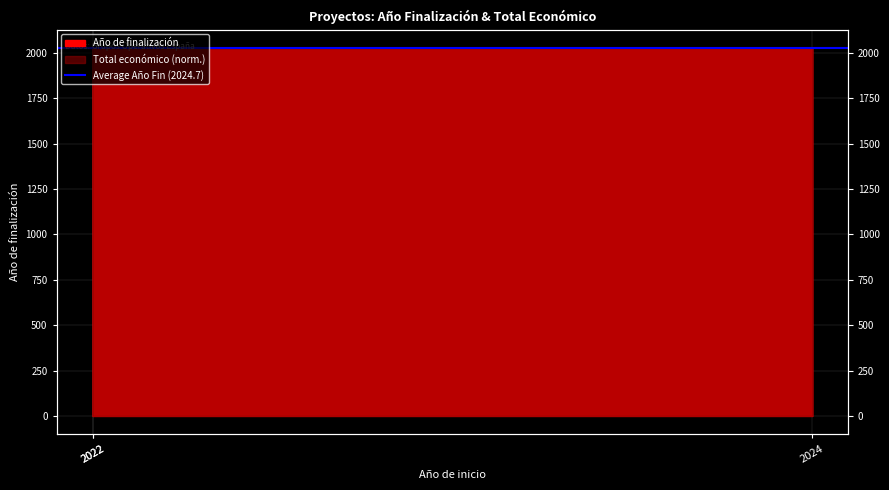

Reading left to right, transcribe all the data shown in this chart.

Año de finalización: 2022=2023.0	2022=2024.0	2024=2027.0
Total económico: 2022=2024.9	2022=2024.9	2024=2027.0